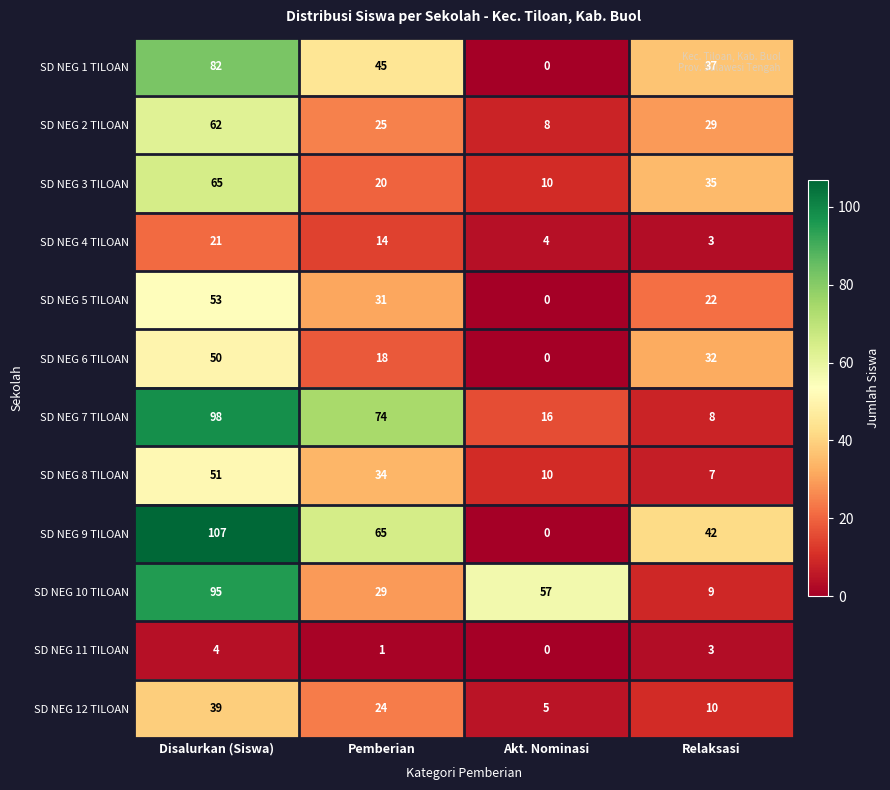

Rank the series at Disalurkan (Siswa) from highest to lowest value.

SD NEG 9 TILOAN, SD NEG 7 TILOAN, SD NEG 10 TILOAN, SD NEG 1 TILOAN, SD NEG 3 TILOAN, SD NEG 2 TILOAN, SD NEG 5 TILOAN, SD NEG 8 TILOAN, SD NEG 6 TILOAN, SD NEG 12 TILOAN, SD NEG 4 TILOAN, SD NEG 11 TILOAN